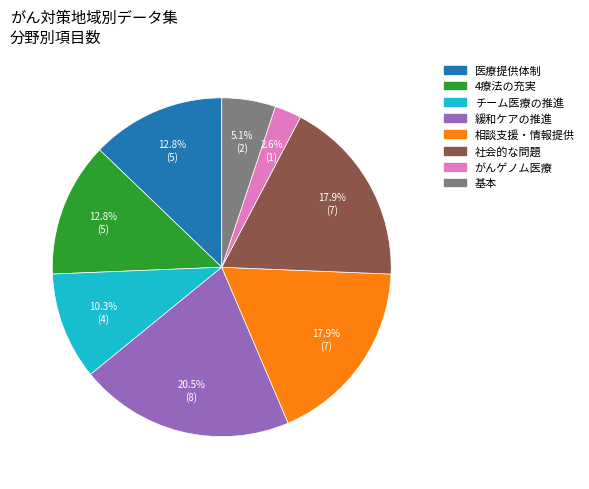

How much of the chart is everything except 4療法の充実?

87.2%